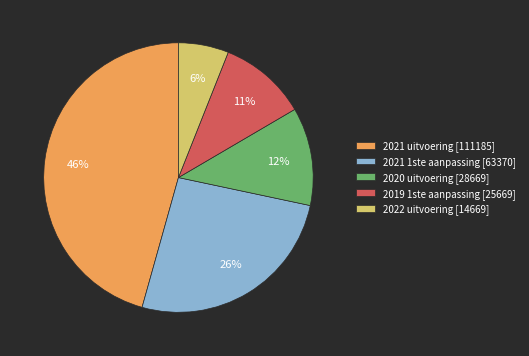

What is the smallest slice in the pie chart?

2022 uitvoering